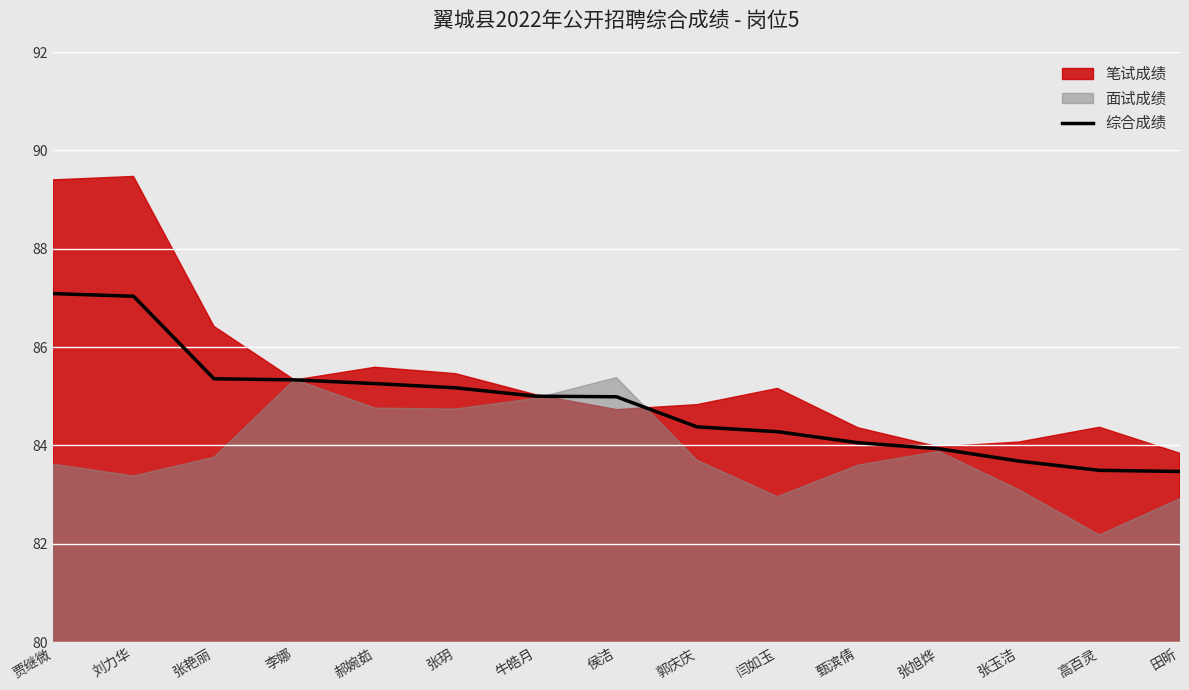

What is the label of the 4th point from the right?

张旭烨